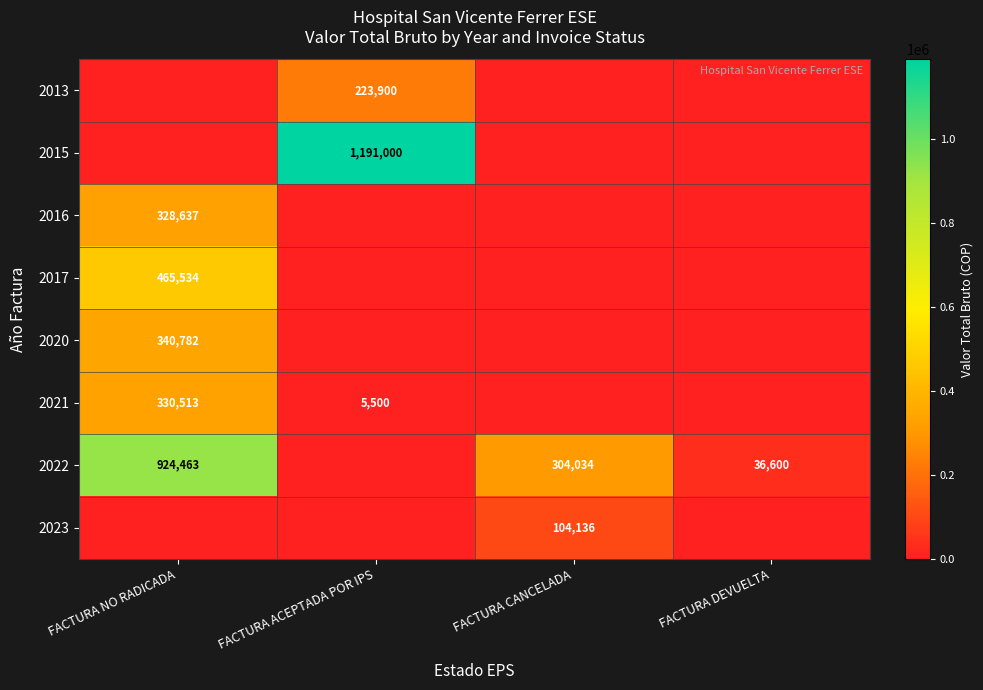

What is the total value across all series at FACTURA ACEPTADA POR IPS?

1420400